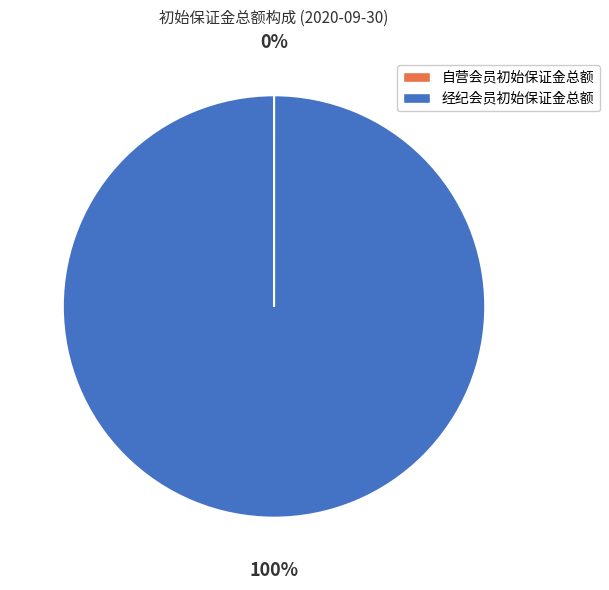

Does any single category account for the majority?

Yes